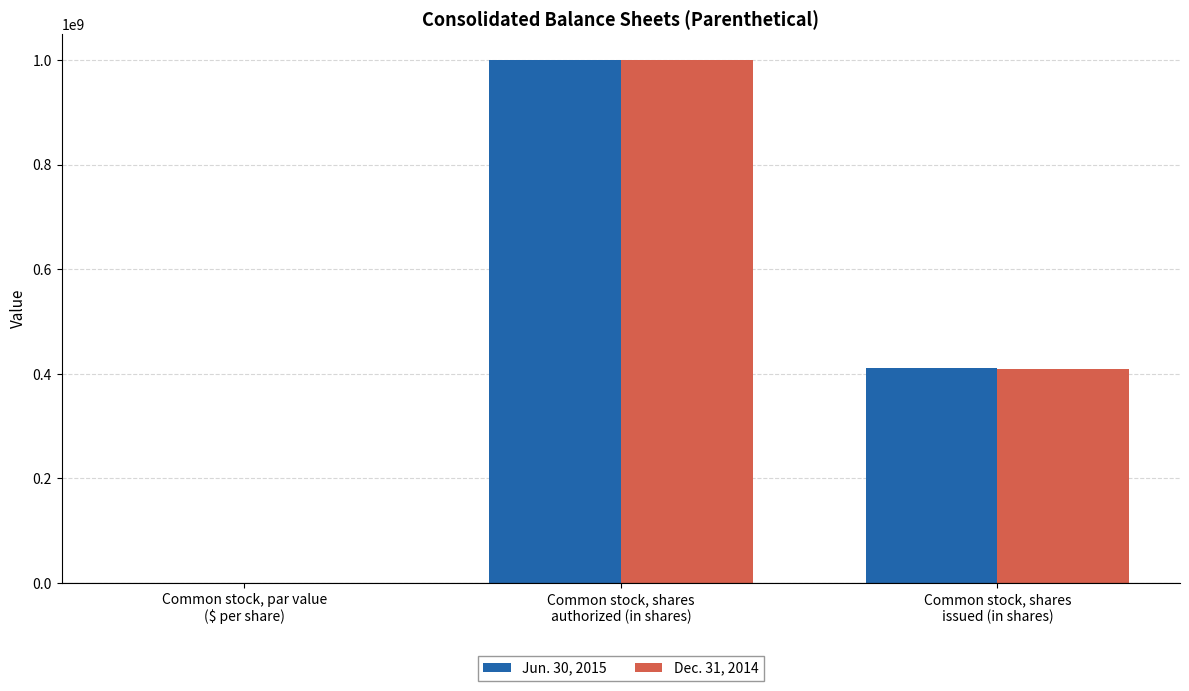

Reading right to left, list all the values displayed in this chart.

Jun. 30, 2015: 411000000.0	1000000000.0	0.1
Dec. 31, 2014: 409000000.0	1000000000.0	0.1